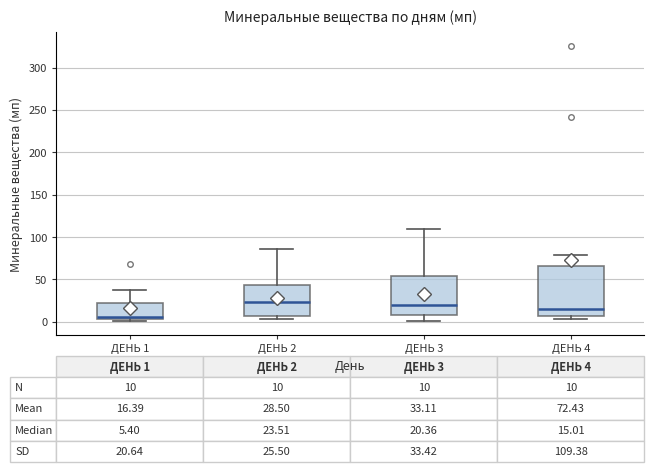

Comparing the boxes themselves (not the whiskers), which one is the tallest?

ДЕНЬ 4